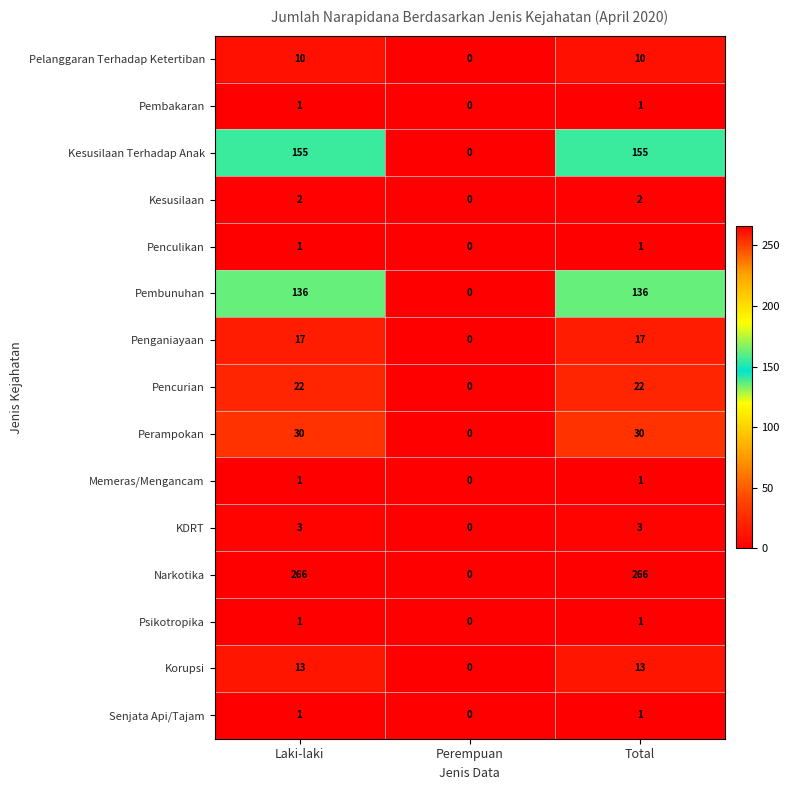

What is the total value across all series at Laki-laki?

659